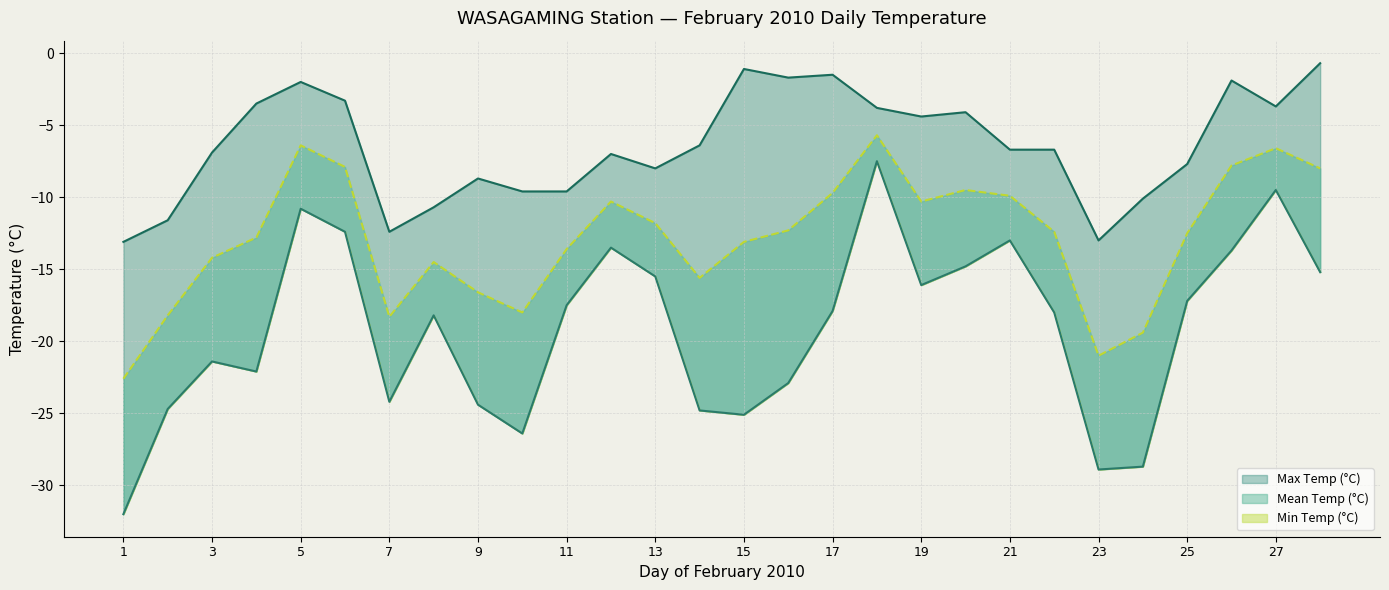

At which category does the chart reach its peak across all series?

28